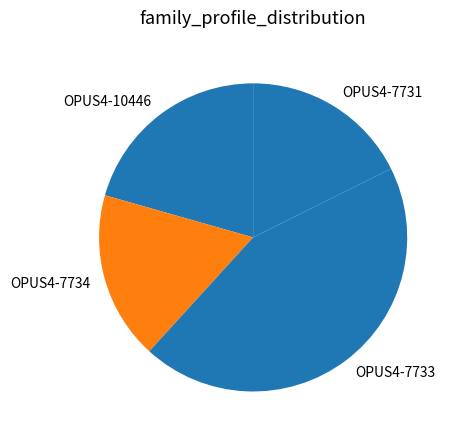

Which category has the biggest portion of the pie?

OPUS4-7733